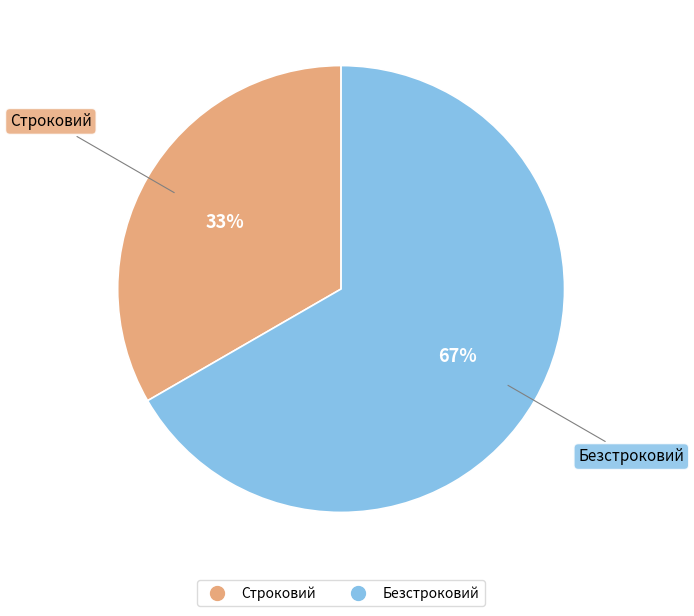

Does Строковий represent more than half of the total?

No